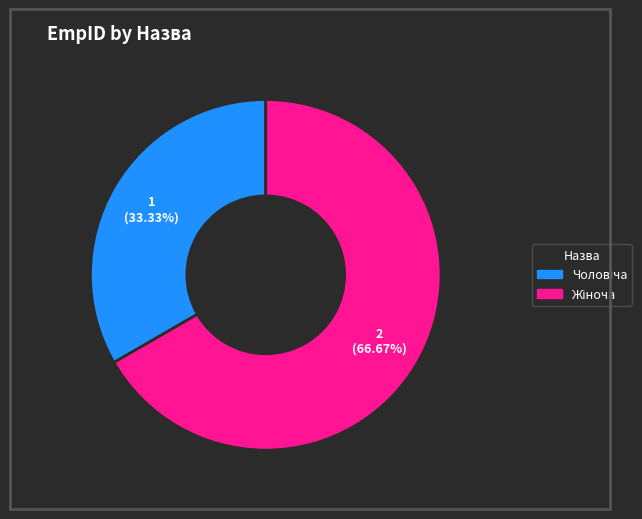

Is there any slice that represents more than half of the pie?

Yes